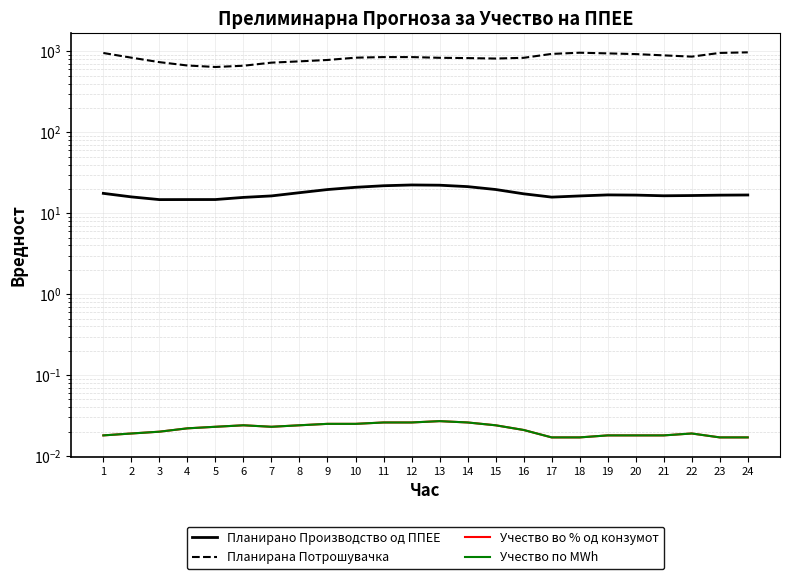

Where is the first local minimum for Планирано Производство од ППЕЕ?

3